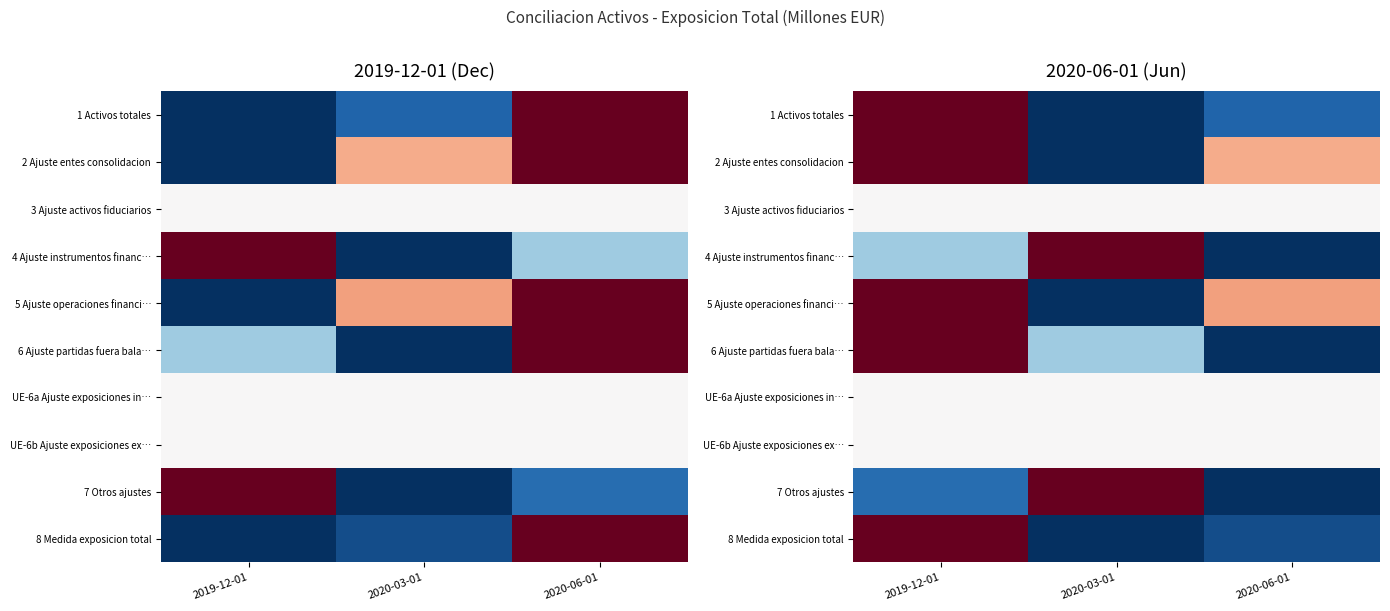

Count the number of data series in this chart.

10